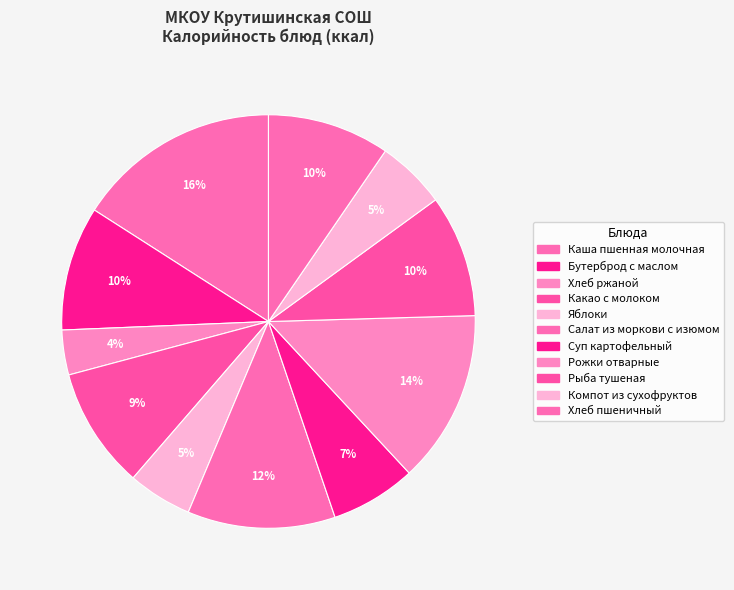

How many segments does this pie chart have?

11